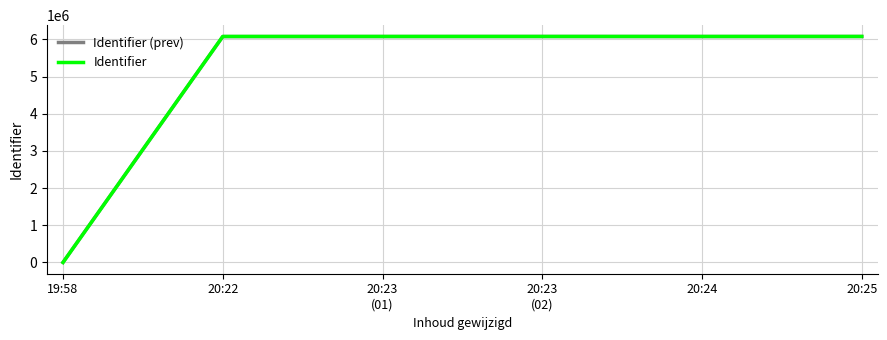

How many values in Identifier (prev) are above zero?

5